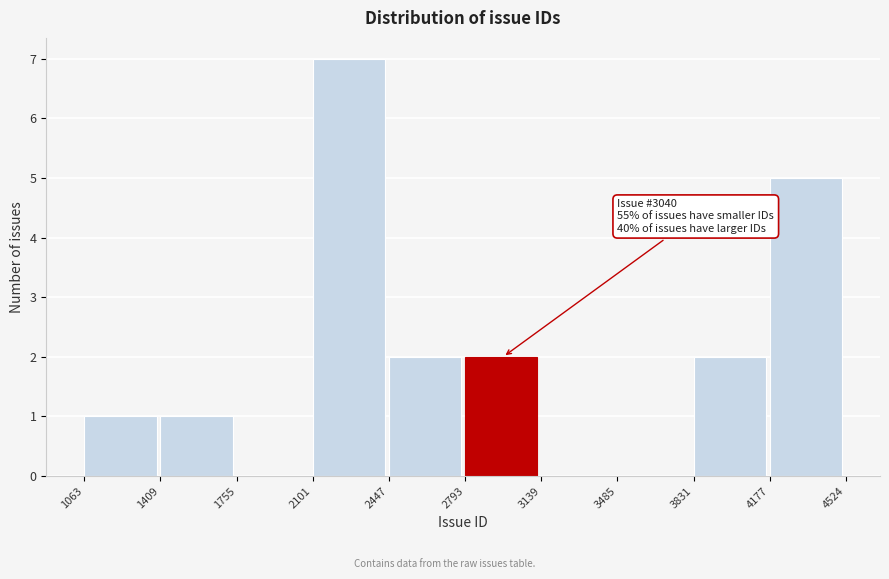

Which range on the x-axis has the tallest bar?

2101 to 2447